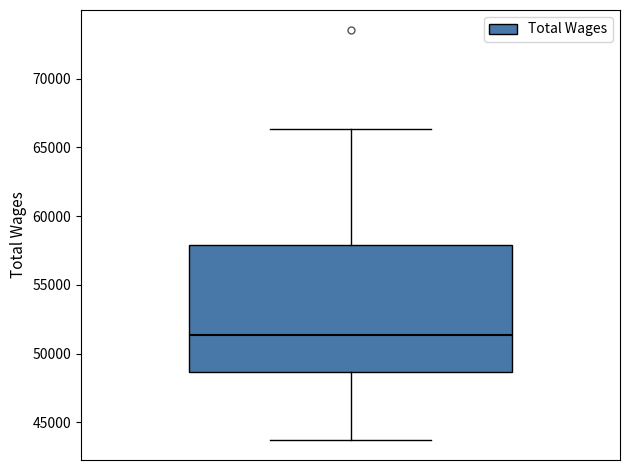

Where is the upper edge of the box on the y-axis? The values are not printed on the chart, so give them approximately, as read against the axis.

58000